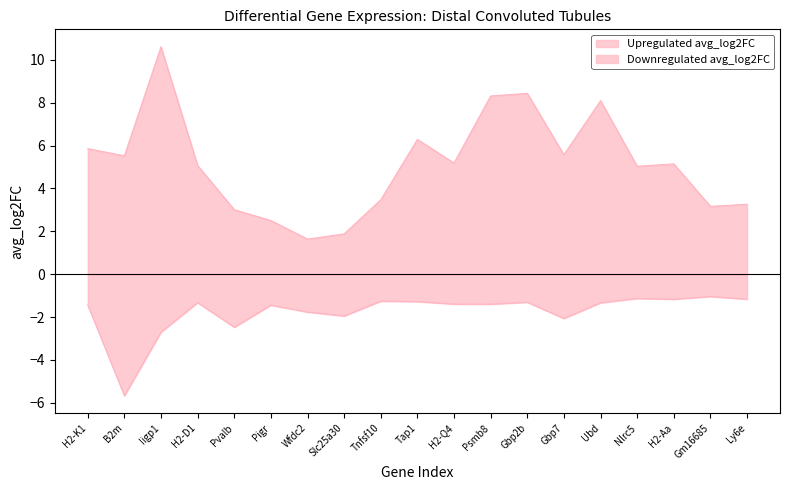

Rank the series by their maximum value, from lowest to highest.

Downregulated avg_log2FC, Upregulated avg_log2FC